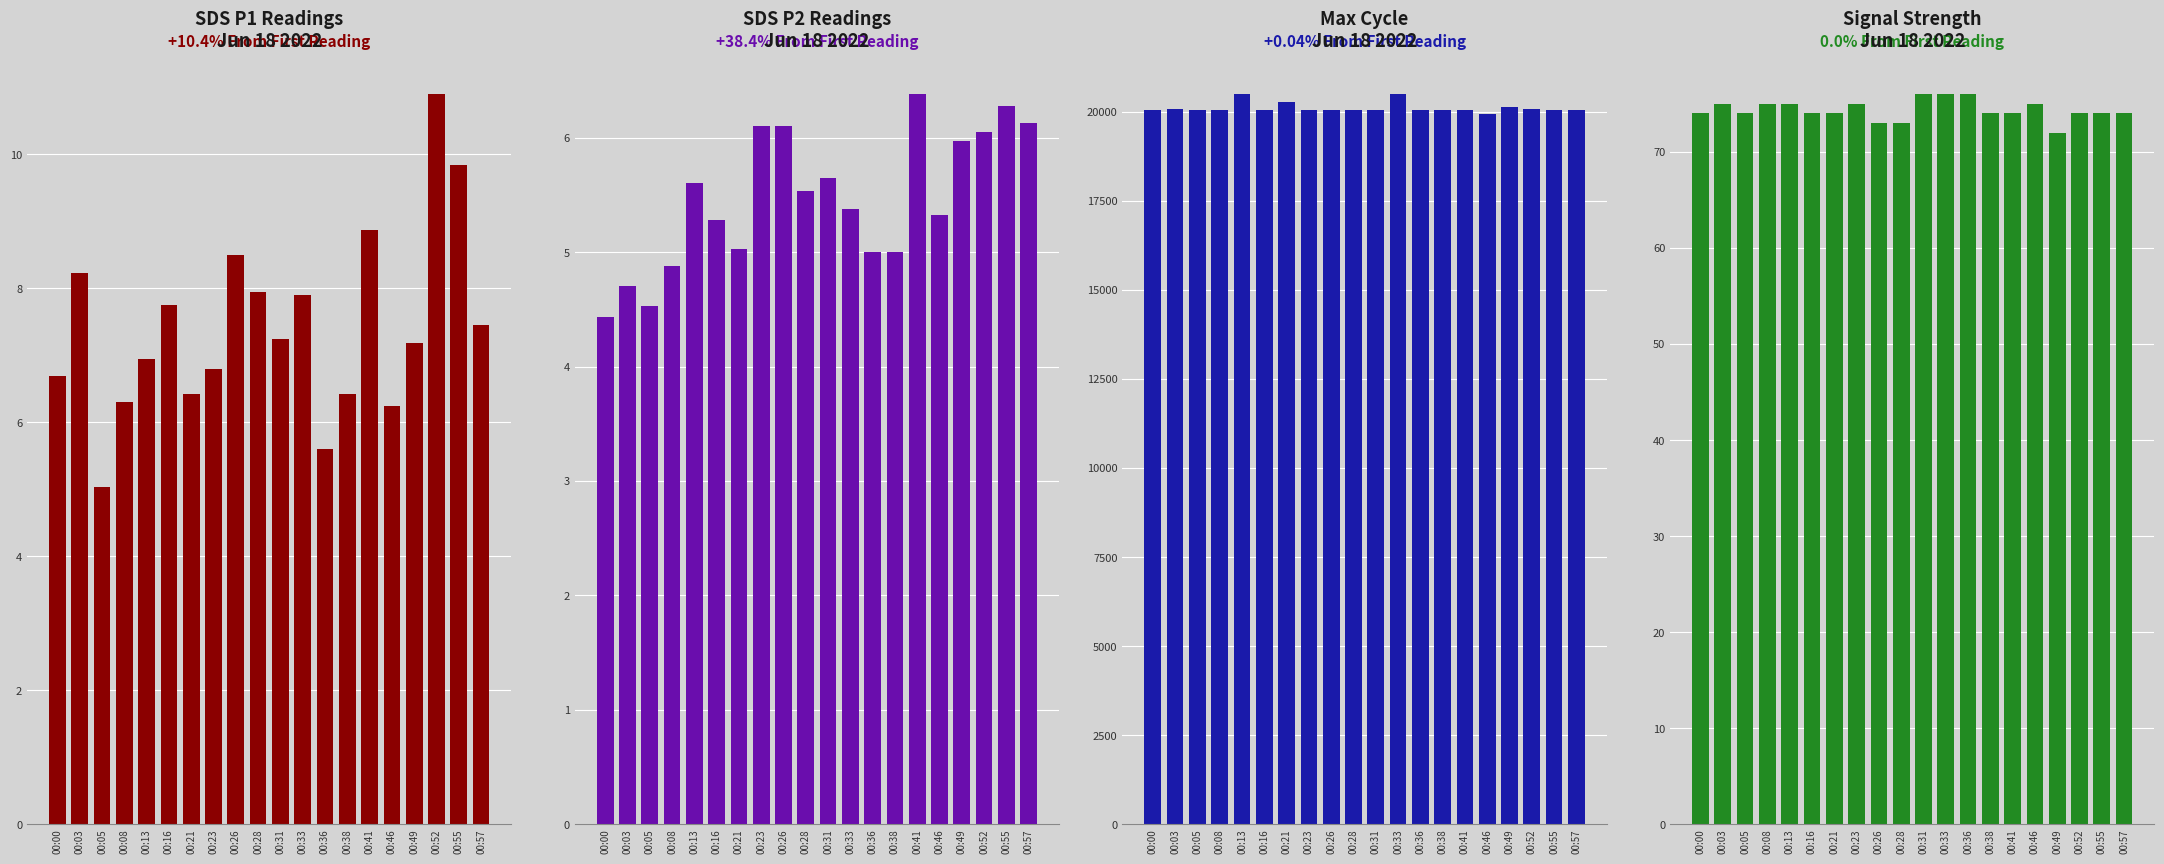

How many groups of bars are there?

20